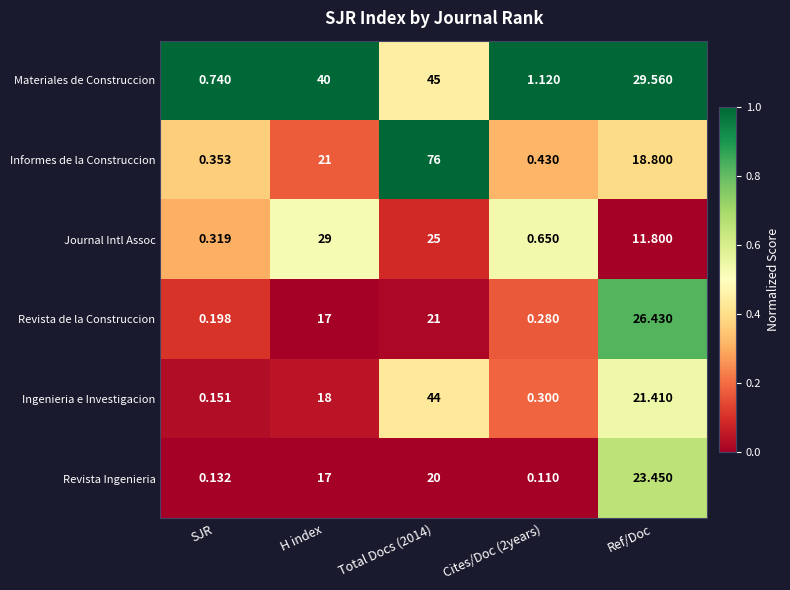

Which series has the largest total across all categories?

Informes de la Construccion